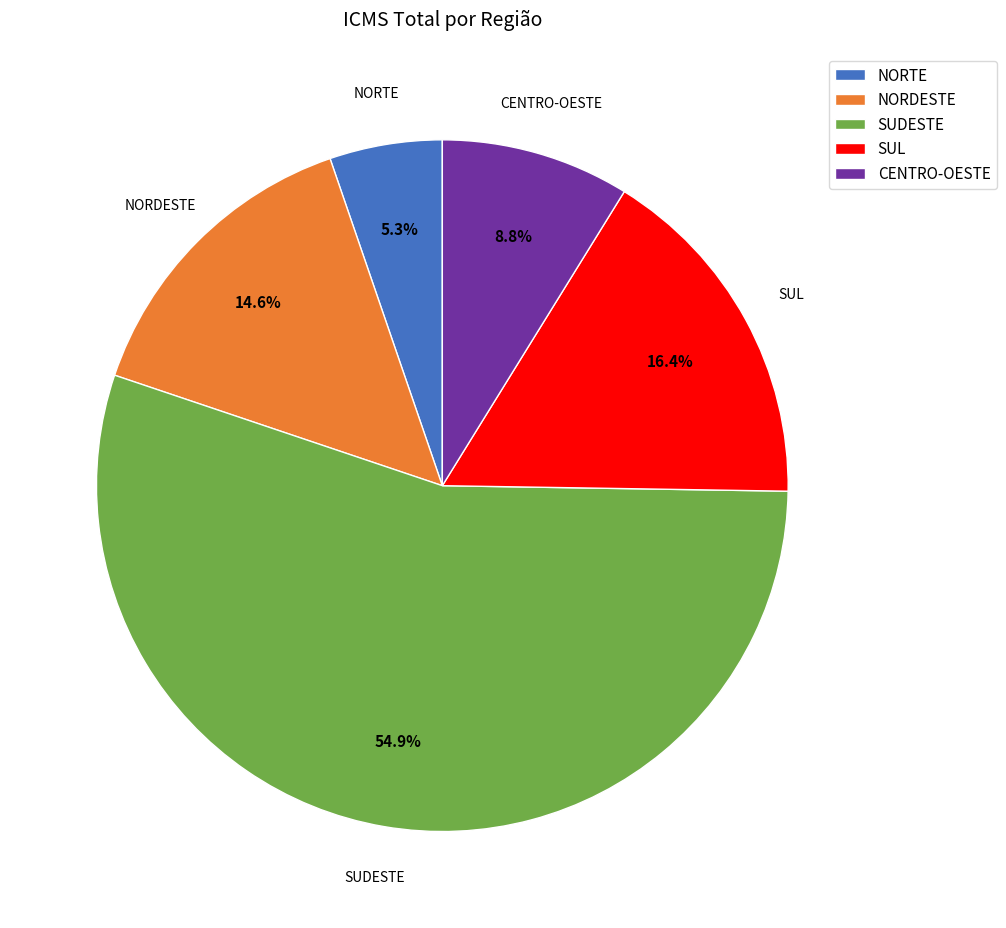

Which category has the smallest portion of the pie?

NORTE